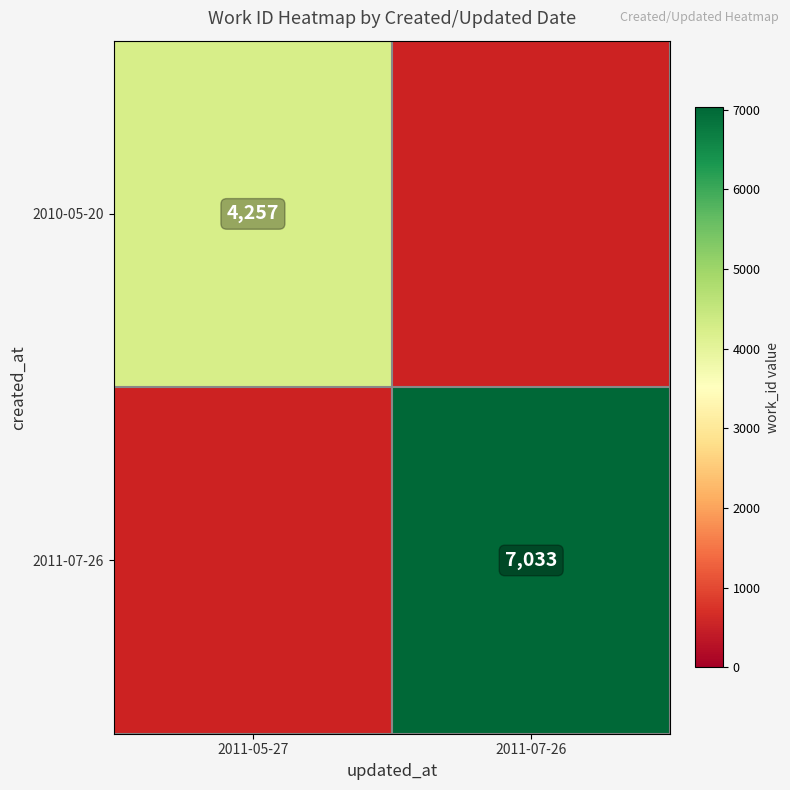

Is the value of 2011-07-26 at 2011-07-26 greater than the value of 2010-05-20 at 2011-05-27?

Yes